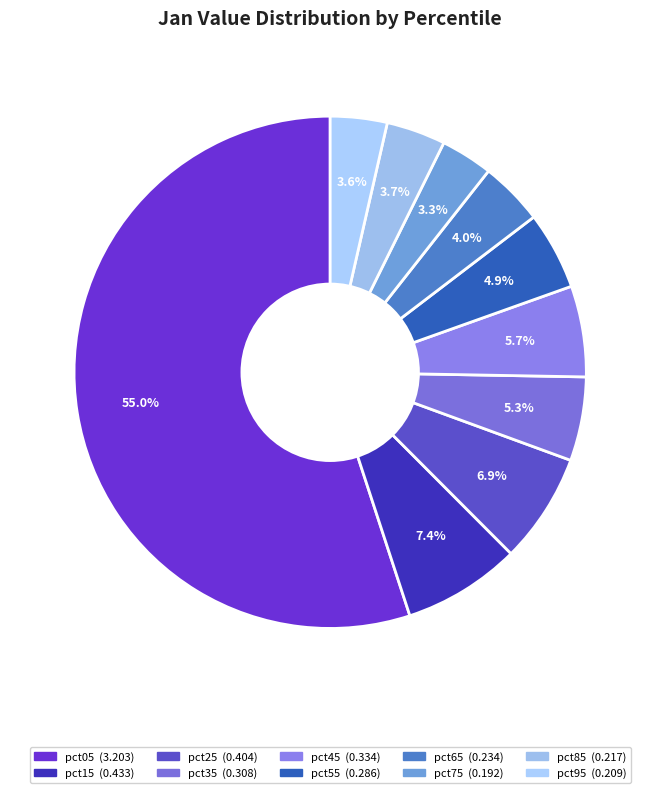

Do pct95 and pct75 together represent more than half of the pie?

No